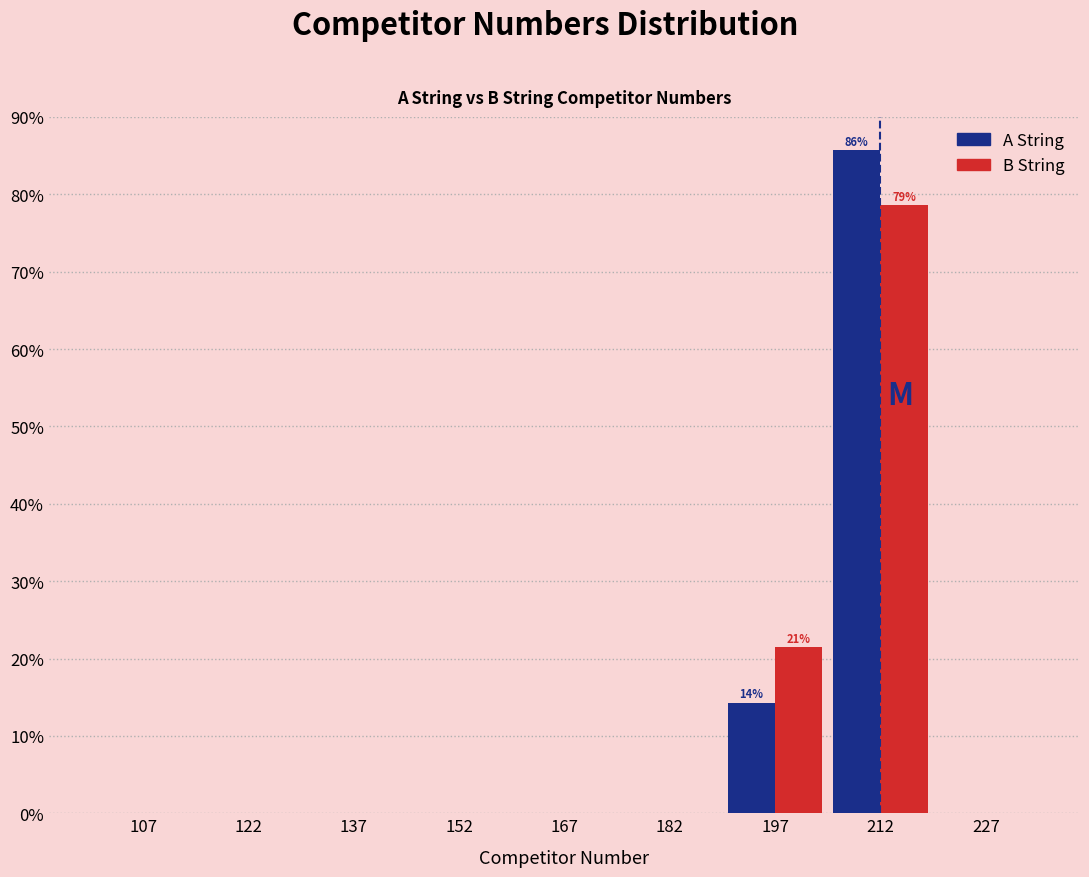

In the A String series, which range on the x-axis has the tallest bar?

205 to 220